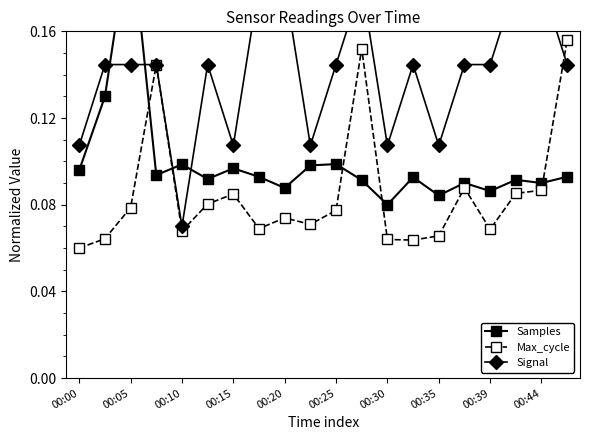

True or false: Signal and Max_cycle intersect in this chart.

True